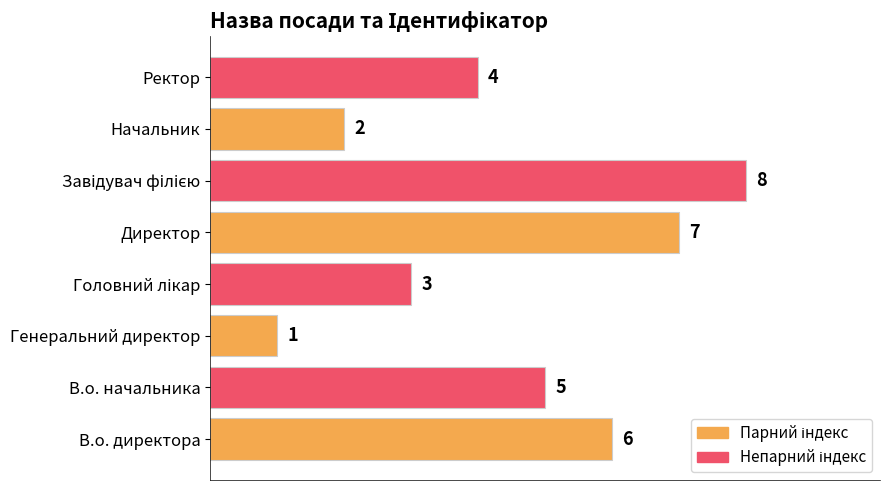

True or false: the data shows 10 at В.о. директора.

False